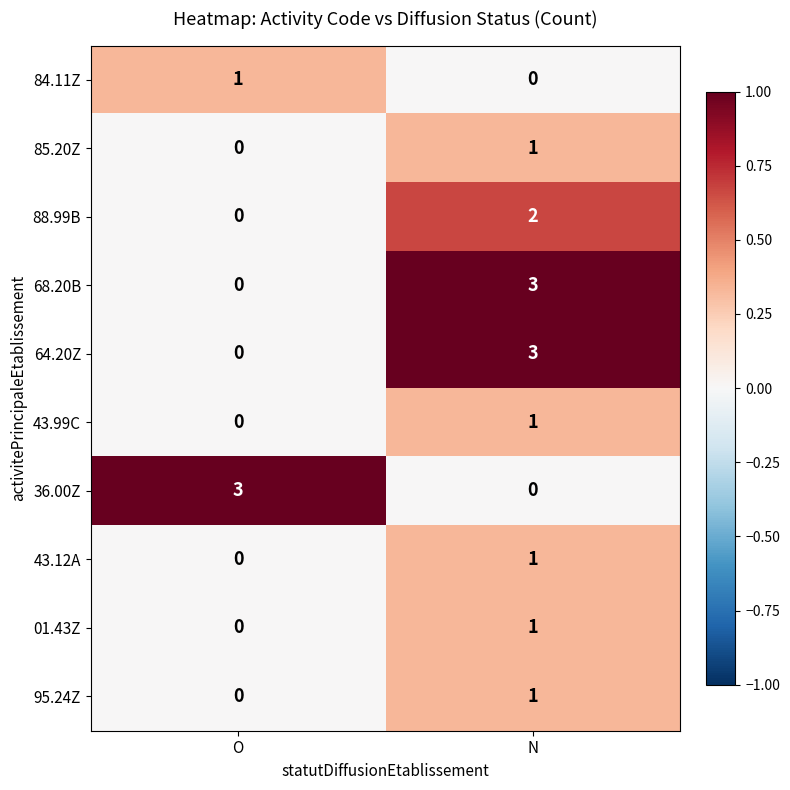

At which category is the sum across all series the highest?

N